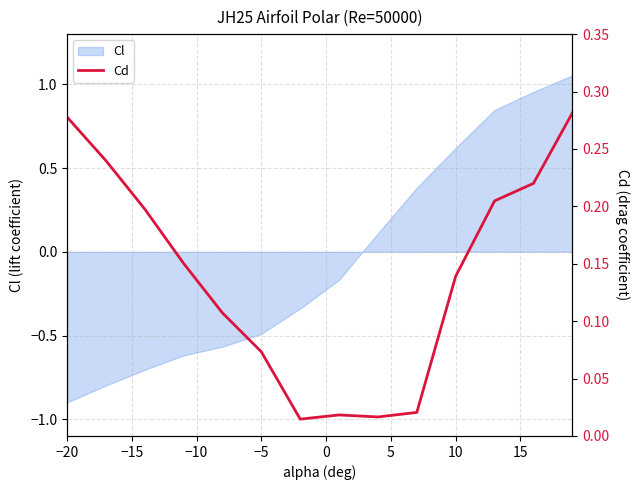

The value of Cl at 10 is 0.8. True or false?

False